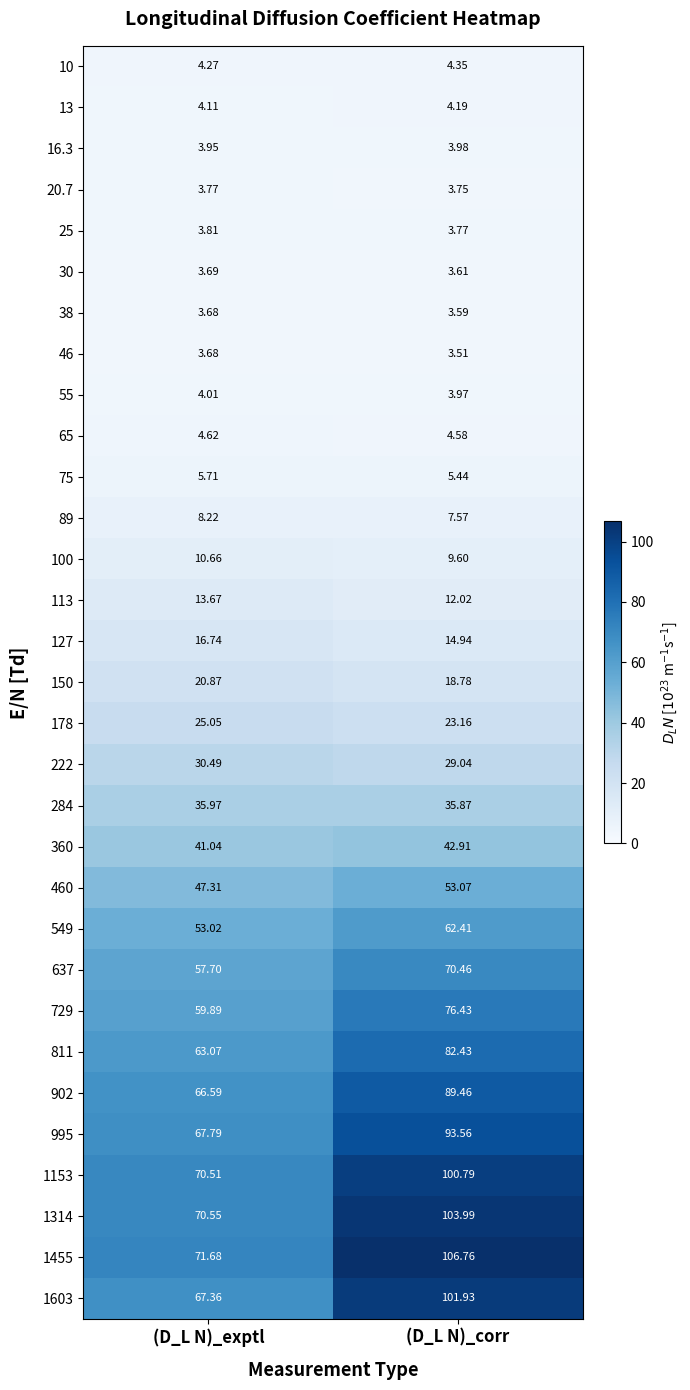

Rank the categories by 549 value from highest to lowest.

(D_L N)_corr, (D_L N)_exptl